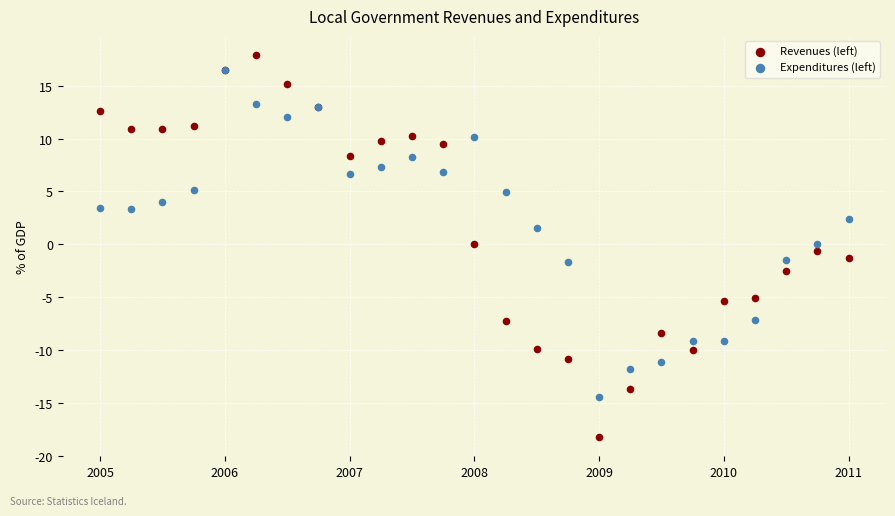

Which series contains the highest Y value?

Revenues (left)